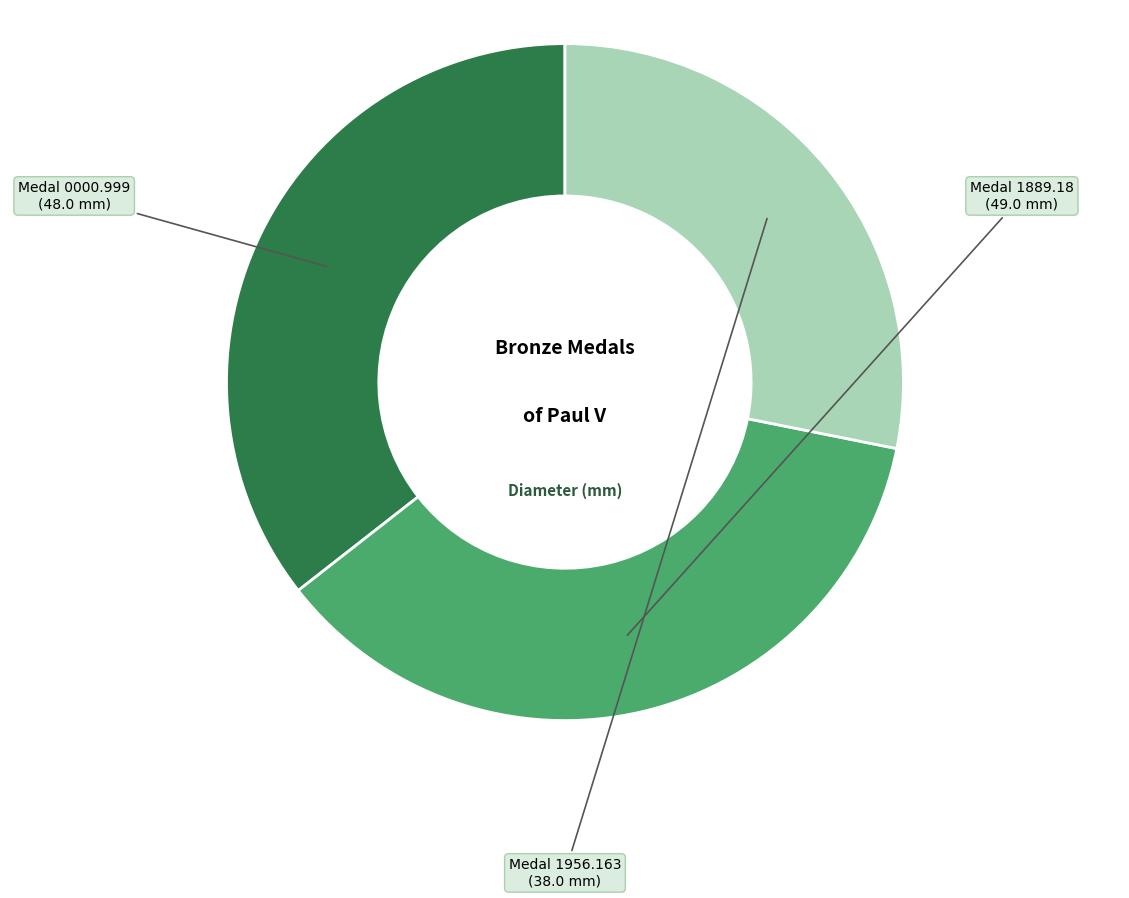

How many segments does this pie chart have?

3